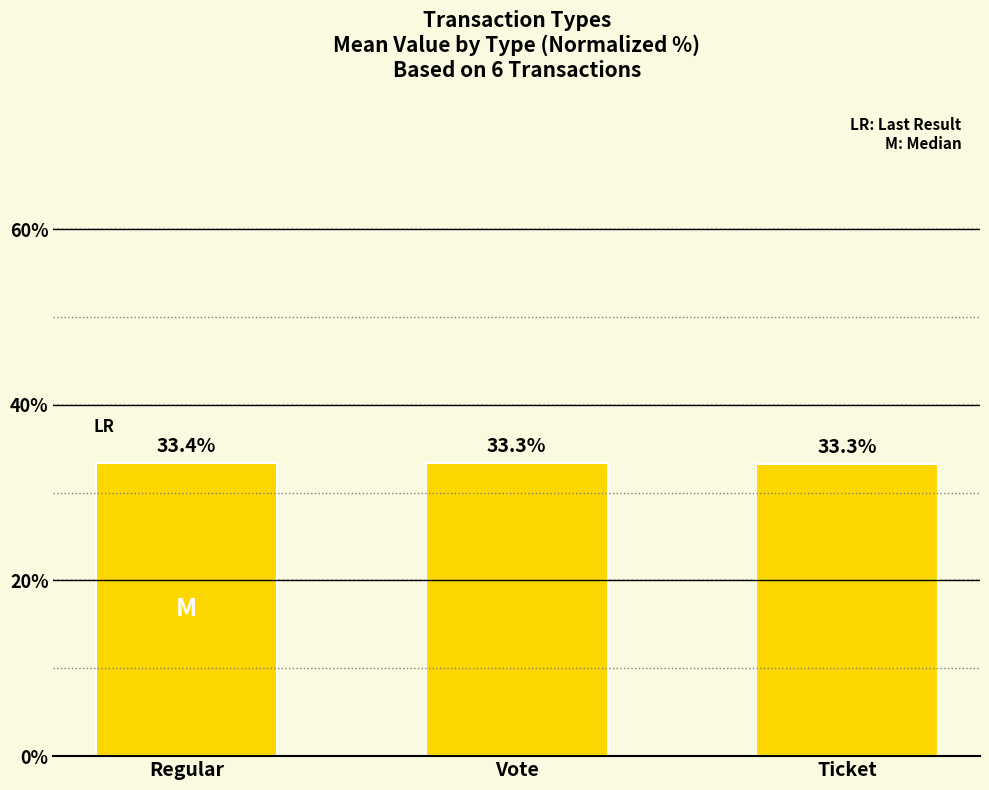

What is the difference between the values at Ticket and Regular?

0.1